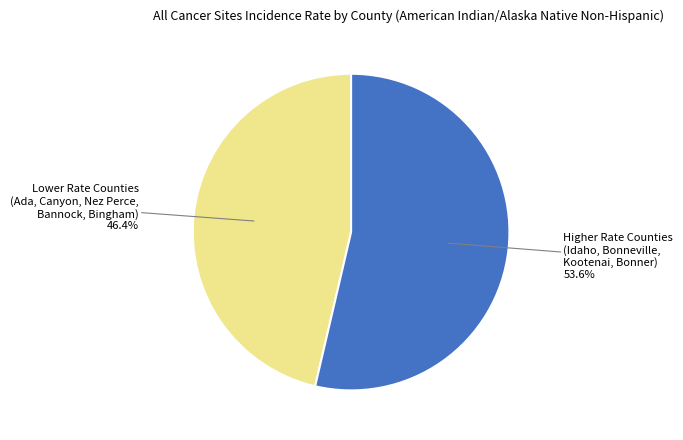

Is there any slice that represents more than half of the pie?

Yes